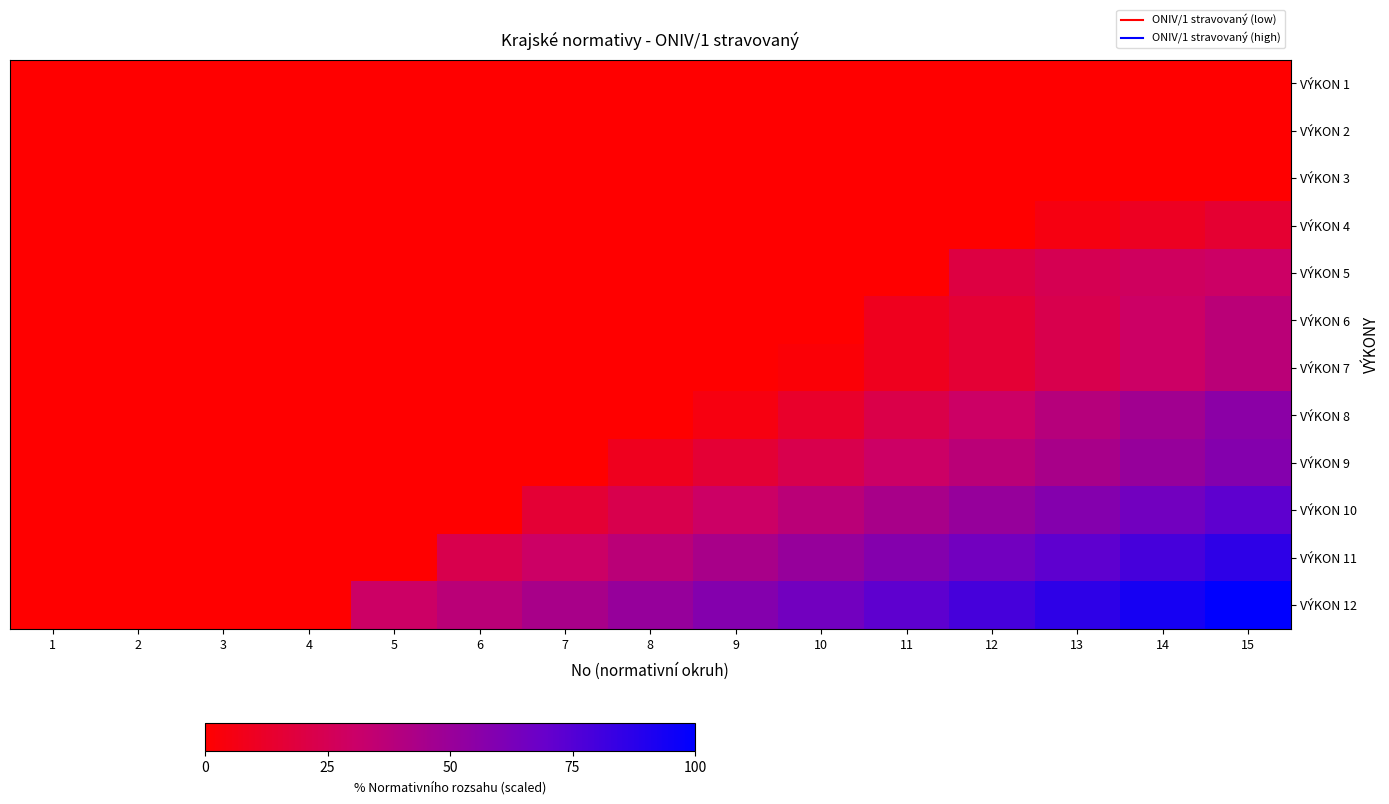

Reading left to right, transcribe all the data shown in this chart.

VÝKON 1: 1=0.0	2=0.0	3=0.0	4=0.0	5=0.0	6=0.0	7=0.0	8=0.0	9=0.0	10=0.0	11=0.0	12=0.0	13=0.0	14=0.0	15=0.0
VÝKON 2: 1=0.0	2=0.0	3=0.0	4=0.0	5=0.0	6=0.0	7=0.0	8=0.0	9=0.0	10=0.0	11=0.0	12=0.0	13=0.0	14=0.0	15=0.0
VÝKON 3: 1=0.0	2=0.0	3=0.0	4=0.0	5=0.0	6=0.0	7=0.0	8=0.0	9=0.0	10=0.0	11=0.0	12=0.0	13=0.0	14=0.0	15=0.0
VÝKON 4: 1=0.0	2=0.0	3=0.0	4=0.0	5=0.0	6=0.0	7=0.0	8=0.0	9=0.0	10=0.0	11=0.0	12=0.0	13=5.2	14=10.2	15=15.0
VÝKON 5: 1=0.0	2=0.0	3=0.0	4=0.0	5=0.0	6=0.0	7=0.0	8=0.0	9=0.0	10=0.0	11=0.0	12=19.7	13=24.3	14=28.0	15=30.0
VÝKON 6: 1=0.0	2=0.0	3=0.0	4=0.0	5=0.0	6=0.0	7=0.0	8=0.0	9=0.0	10=0.0	11=9.0	12=16.0	13=23.0	14=30.0	15=37.0
VÝKON 7: 1=0.0	2=0.0	3=0.0	4=0.0	5=0.0	6=0.0	7=0.0	8=0.0	9=0.0	10=2.0	11=9.0	12=16.0	13=23.0	14=30.0	15=37.0
VÝKON 8: 1=0.0	2=0.0	3=0.0	4=0.0	5=0.0	6=0.0	7=0.0	8=0.0	9=4.8	10=13.2	11=21.6	12=30.0	13=38.4	14=46.8	15=55.2
VÝKON 9: 1=0.0	2=0.0	3=0.0	4=0.0	5=0.0	6=0.0	7=0.0	8=9.0	9=16.0	10=23.0	11=30.0	12=37.0	13=44.0	14=51.0	15=58.0
VÝKON 10: 1=0.0	2=0.0	3=0.0	4=0.0	5=0.0	6=0.0	7=16.0	8=23.0	9=30.0	10=37.0	11=44.0	12=51.0	13=58.0	14=65.0	15=72.0
VÝKON 11: 1=0.0	2=0.0	3=0.0	4=0.0	5=0.0	6=23.0	7=30.0	8=37.0	9=44.0	10=51.0	11=58.0	12=65.0	13=72.0	14=79.0	15=86.0
VÝKON 12: 1=0.0	2=0.0	3=0.0	4=0.0	5=30.0	6=37.0	7=44.0	8=51.0	9=58.0	10=65.0	11=72.0	12=79.0	13=86.0	14=93.0	15=100.0